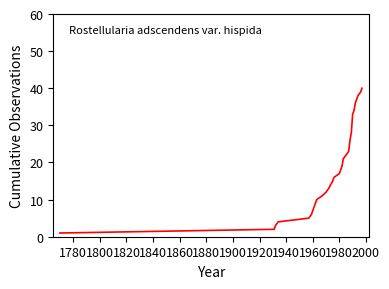

What is the greatest value displayed?

40